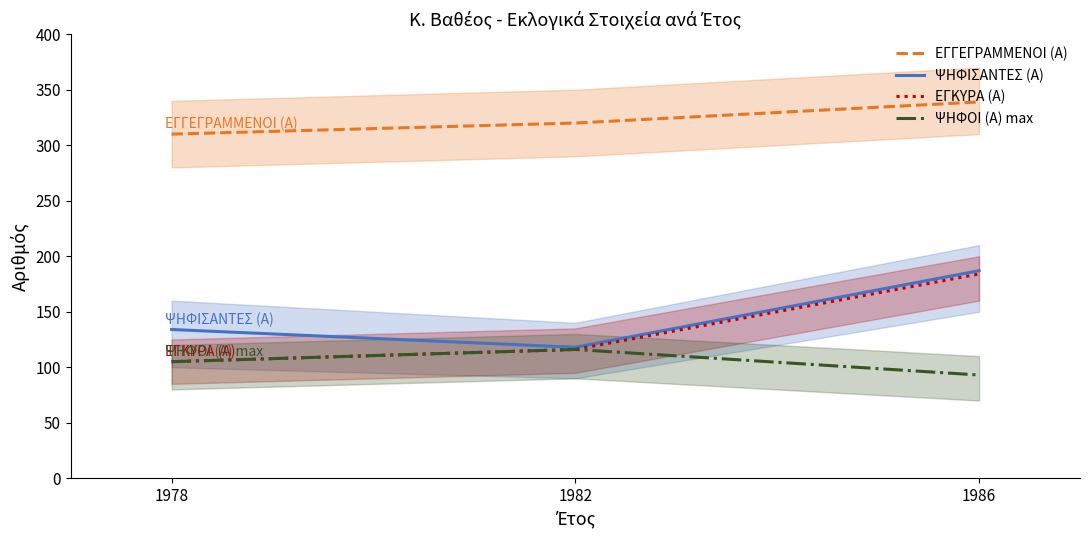

What is the difference between the maximum and second lowest values in the ΕΓΓΕΓΡΑΜΜΕΝΟΙ (Α) series?

19